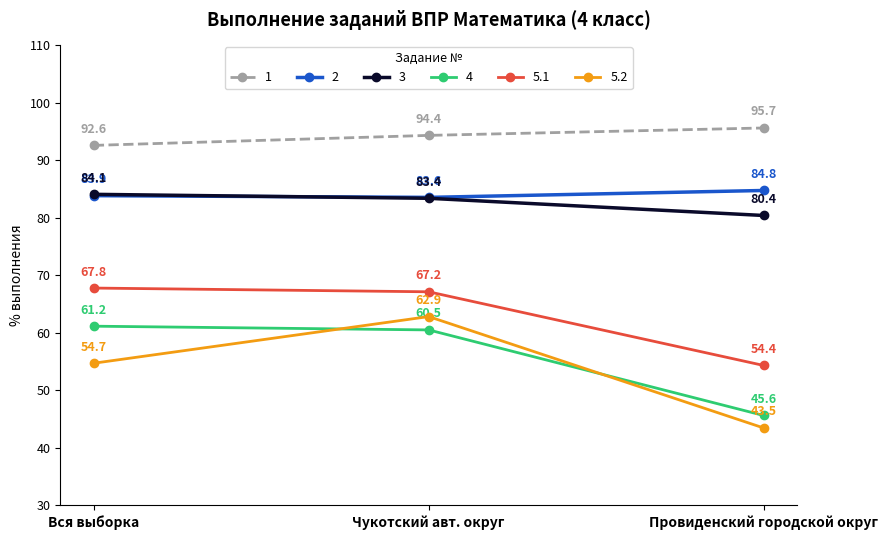

At which label is 1 closest to 94?

Чукотский авт. округ